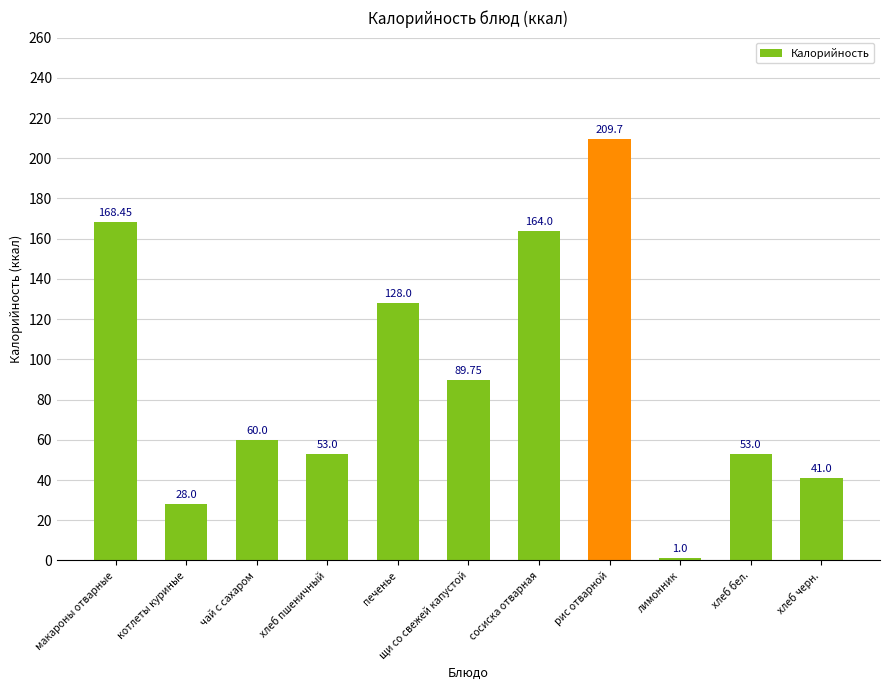

What is the difference between the maximum and minimum values?

208.7